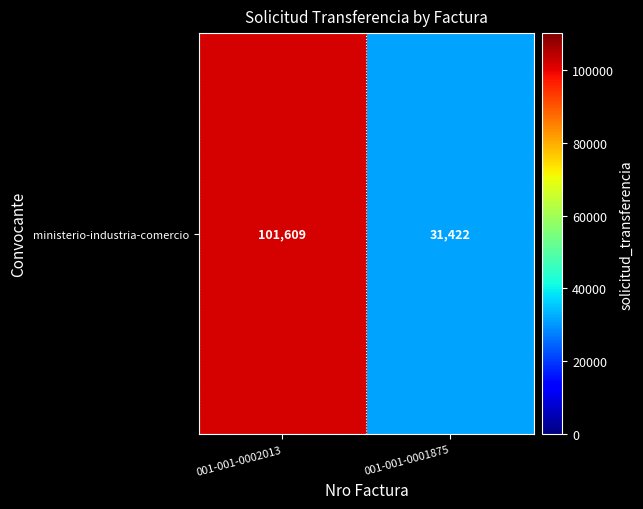

Reading right to left, extract all data points from this chart.

31422	101609